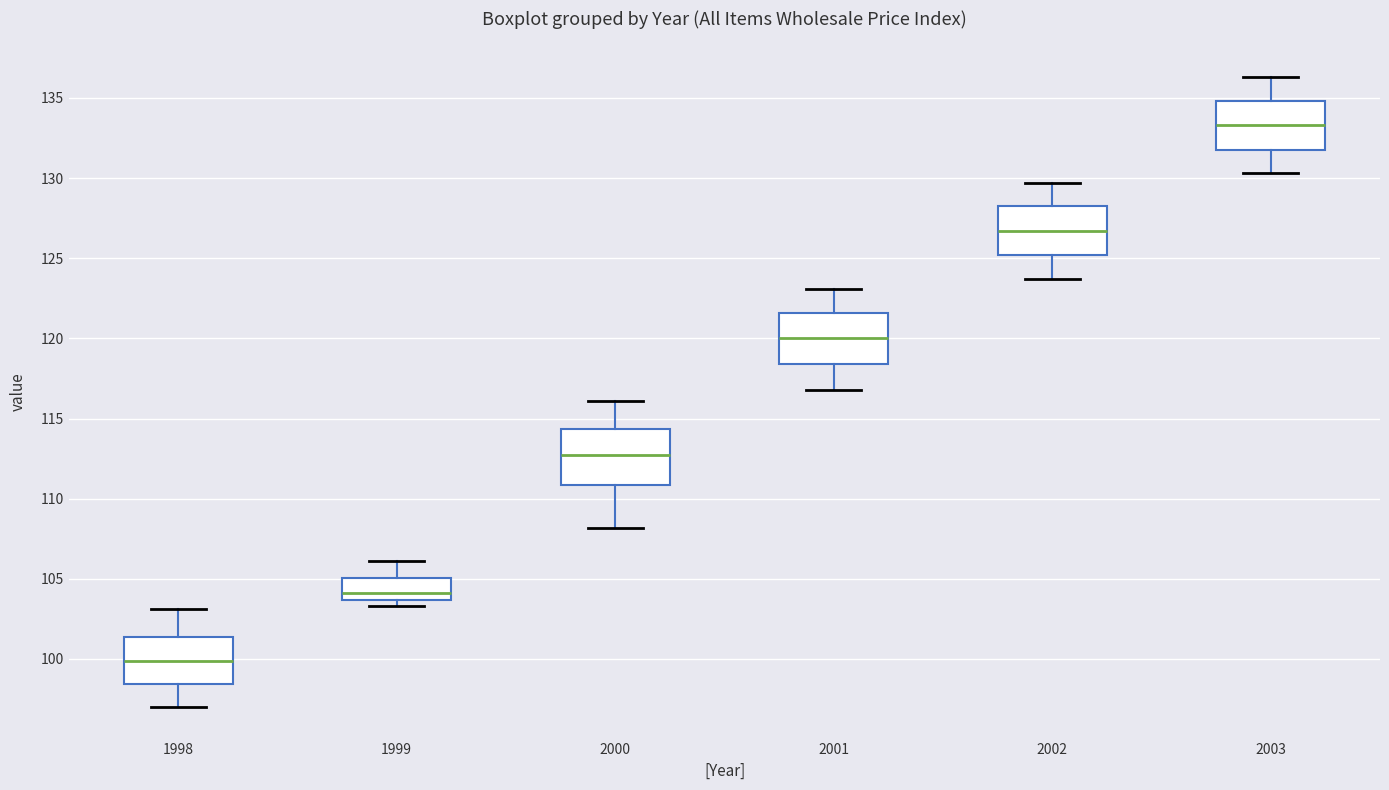

Which box's median line is the highest?

2003